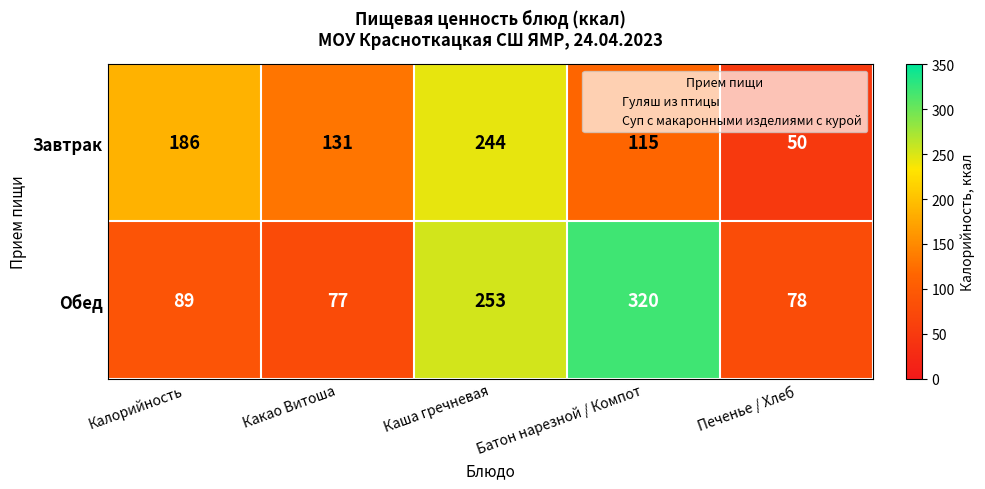

Reading left to right, what are all the values shown in this chart?

Завтрак: Калорийность=186	Какао Витоша=131	Каша гречневая=244	Батон нарезной / Компот=115	Печенье / Хлеб=50
Обед: Калорийность=89	Какао Витоша=77	Каша гречневая=253	Батон нарезной / Компот=320	Печенье / Хлеб=78